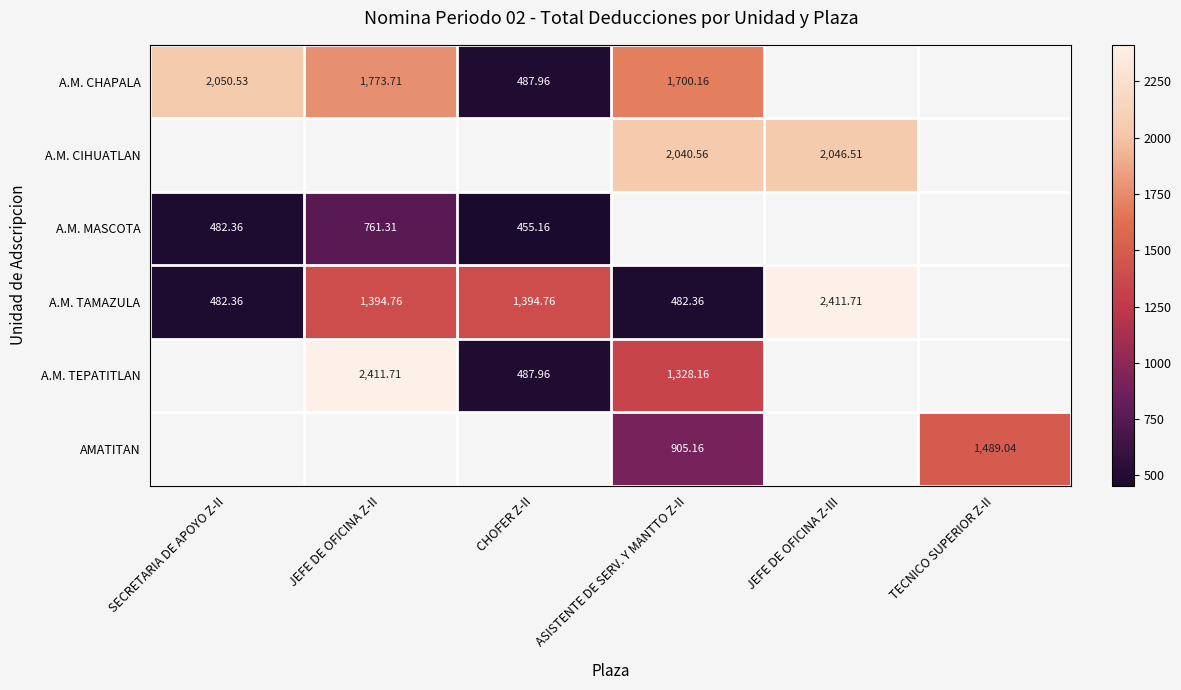

Is the value of A.M. TAMAZULA at ASISTENTE DE SERV. Y MANTTO Z-II greater than the value of A.M. TEPATITLAN at CHOFER Z-II?

No